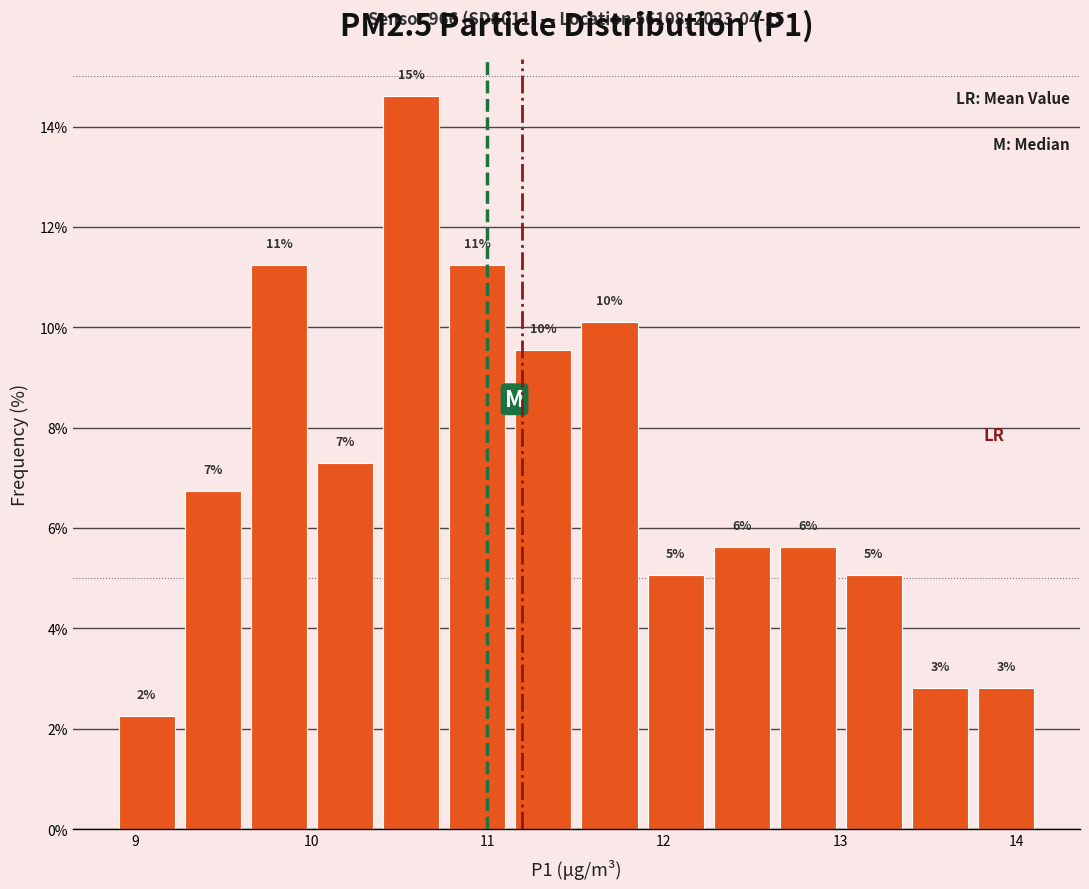

Around what value on the x-axis is the tallest bar? Give the approximate position of its centre, as read against the axis.

10.6